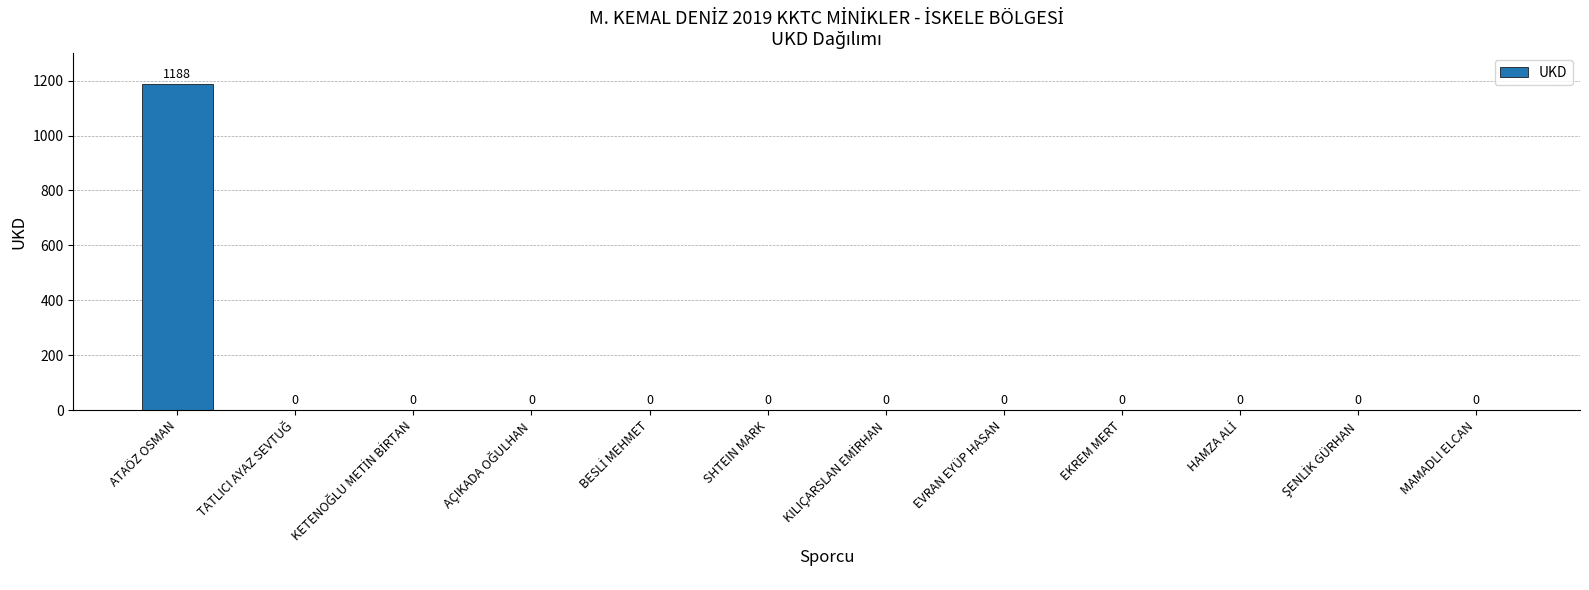

What is the sum of all values?

1188